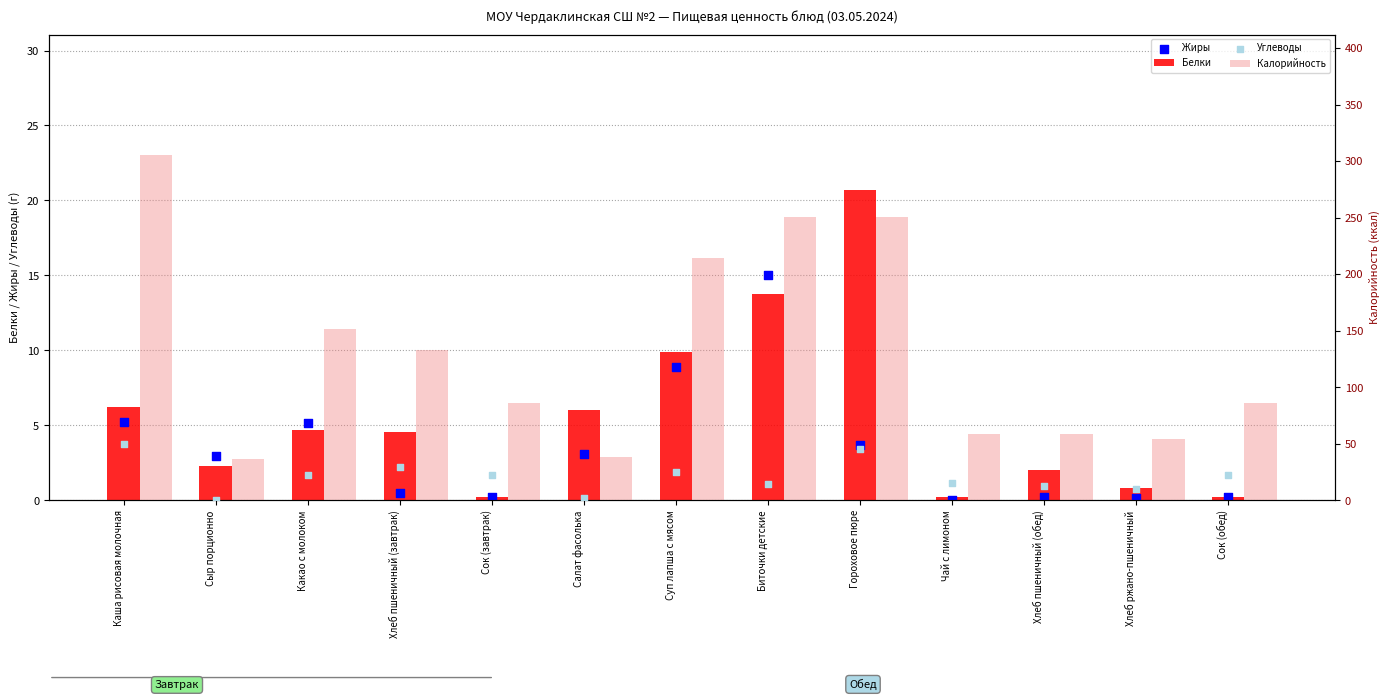

What are all the series names shown in the legend?

Белки, Жиры, Калорийность, Углеводы